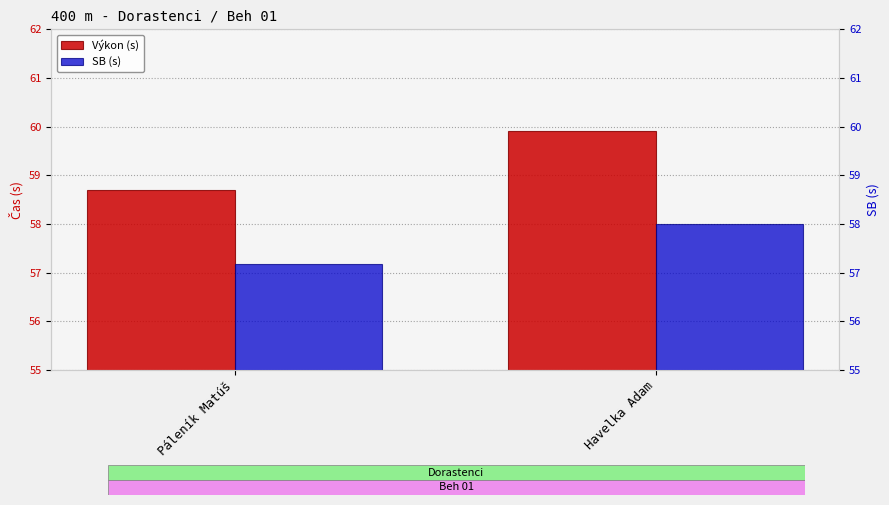

At how many categories does at least one series exceed 59?

1